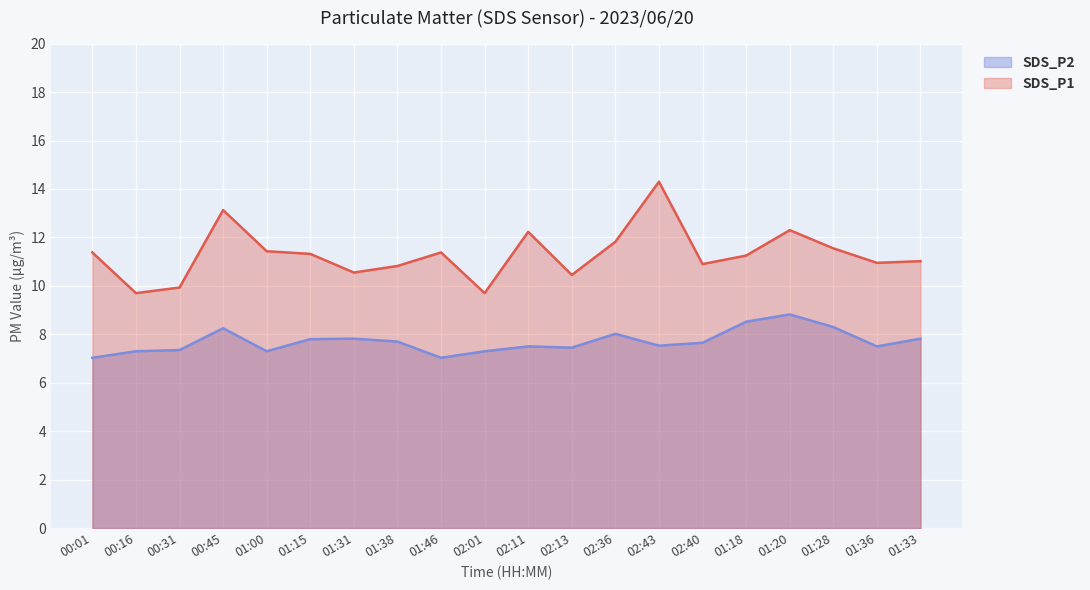

List the series in order of their peak value, highest first.

SDS_P1, SDS_P2